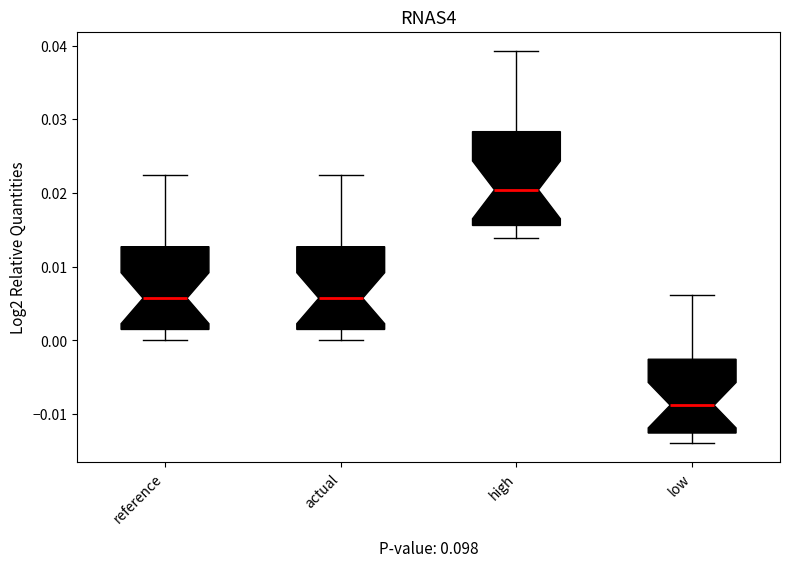

Where does the median line of the box for reference sit on the y-axis? The values are not printed on the chart, so give them approximately, as read against the axis.

0.006